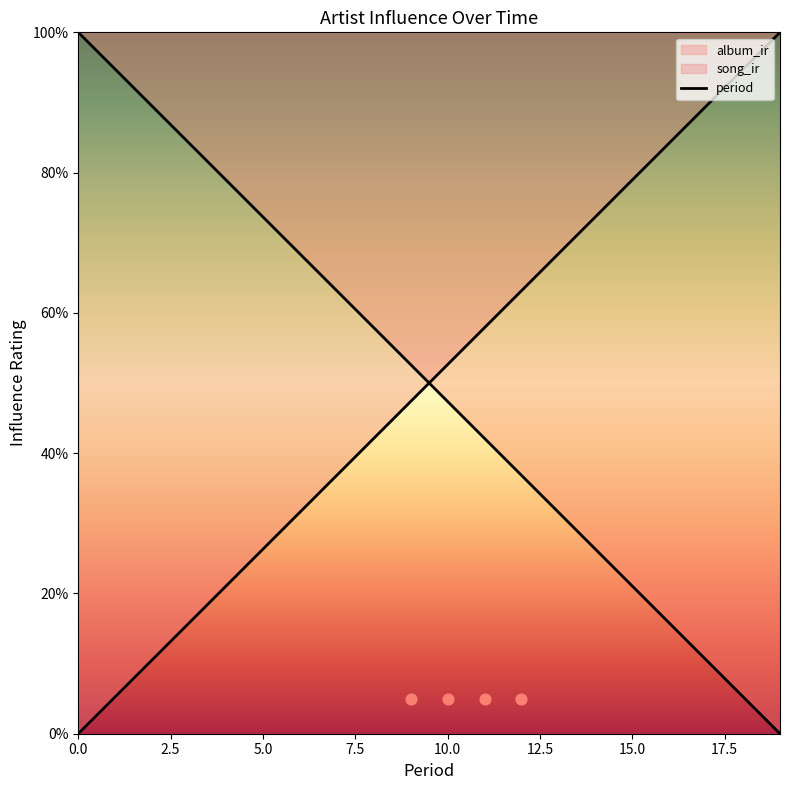

What is the change in value from 7.5 to 11?

-0.4